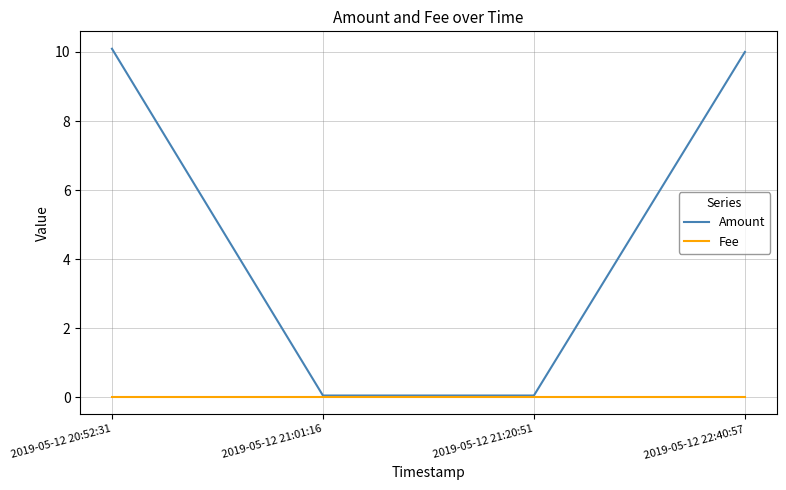

Where does the Amount series first go above 10?

2019-05-12 20:52:31